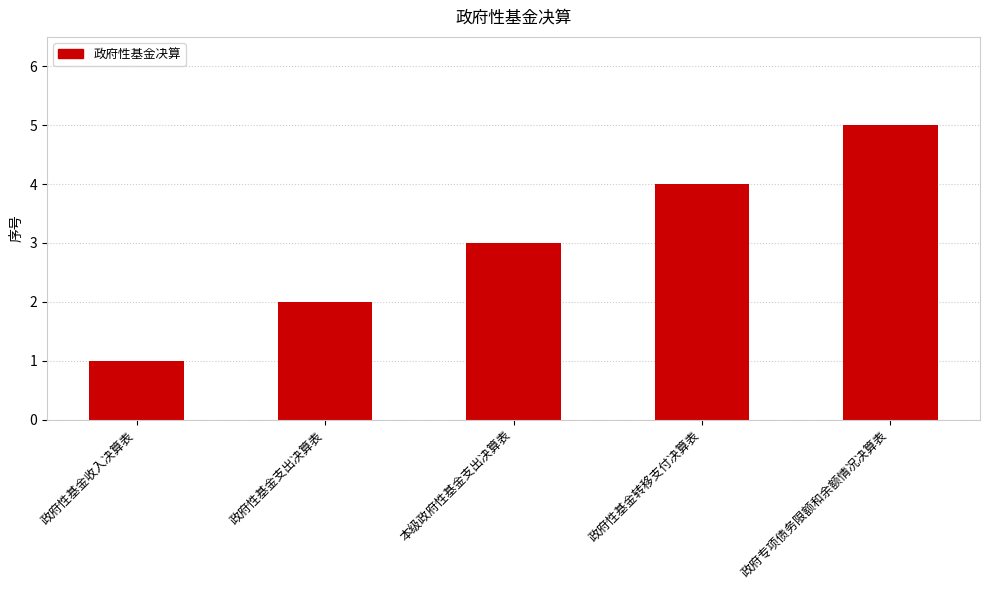

Does the chart contain stacked bars?

No